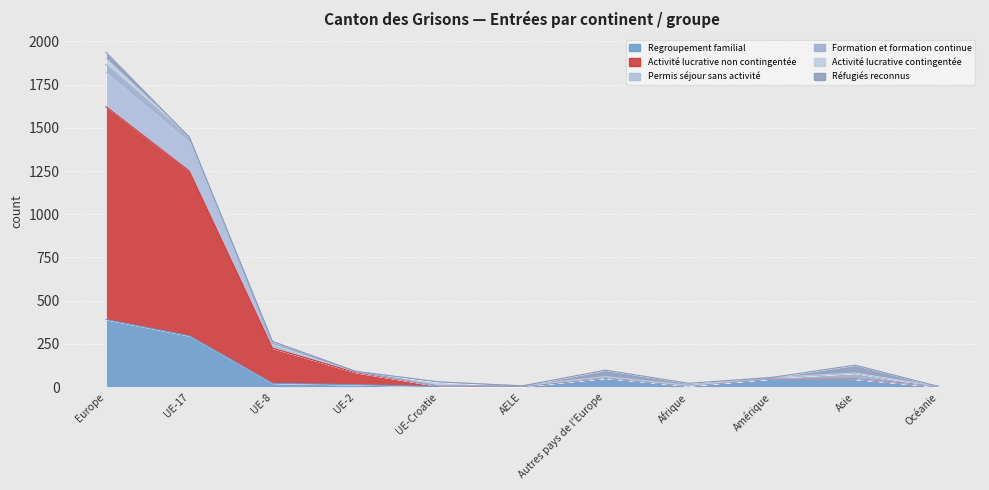

What is the difference between the highest and lowest values at AELE?

4